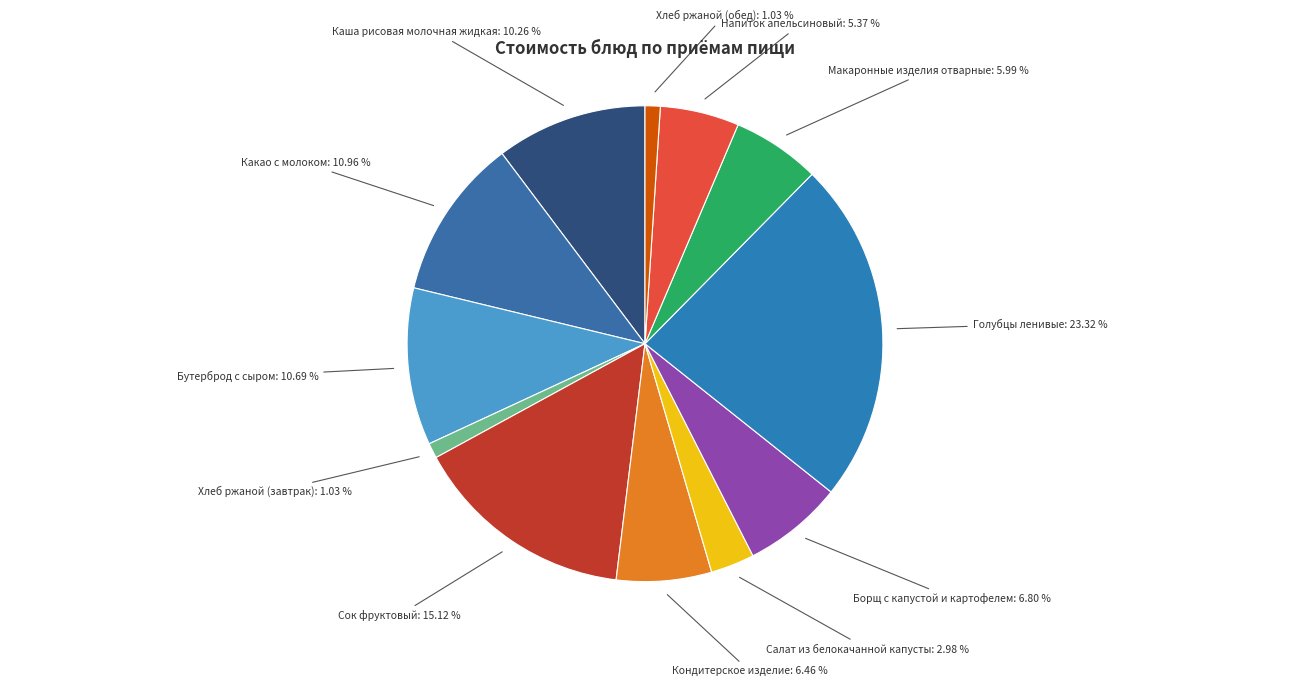

Between Борщ с капустой и картофелем and Сок фруктовый, which is larger?

Сок фруктовый